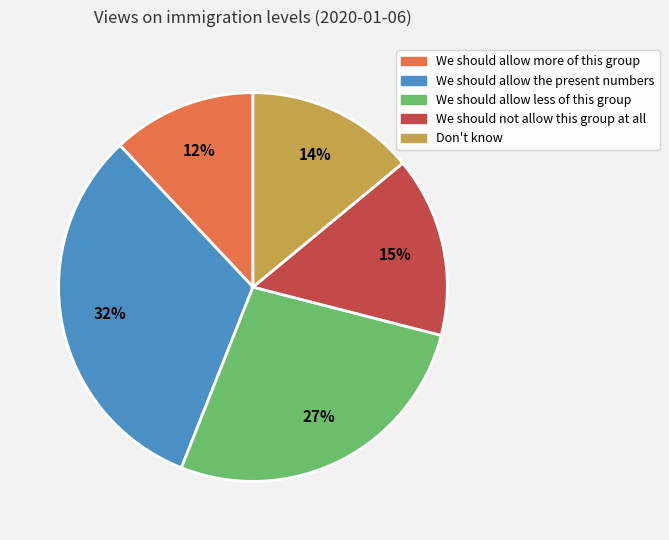

What is the largest slice in the pie chart?

We should allow the present numbers